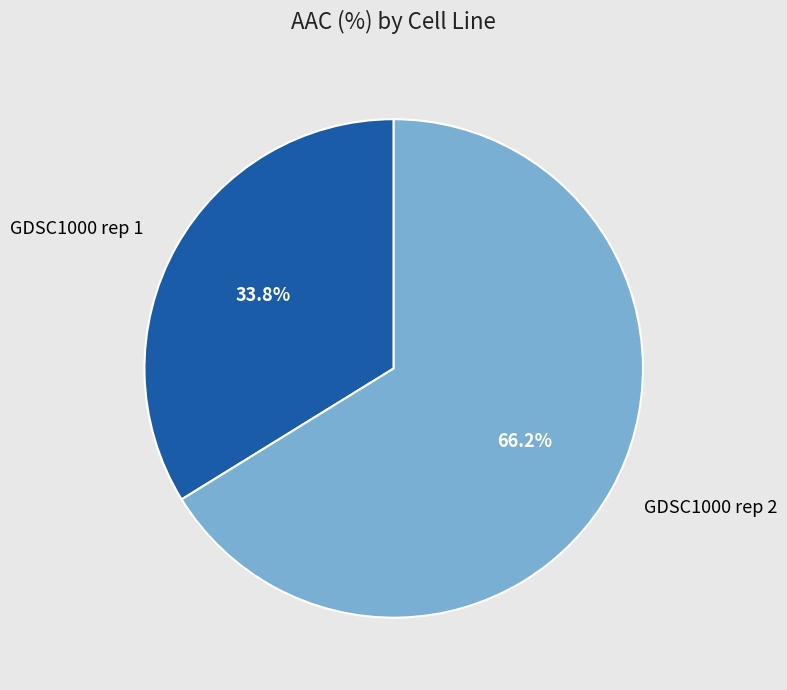

Which category has the biggest portion of the pie?

GDSC1000 rep 2